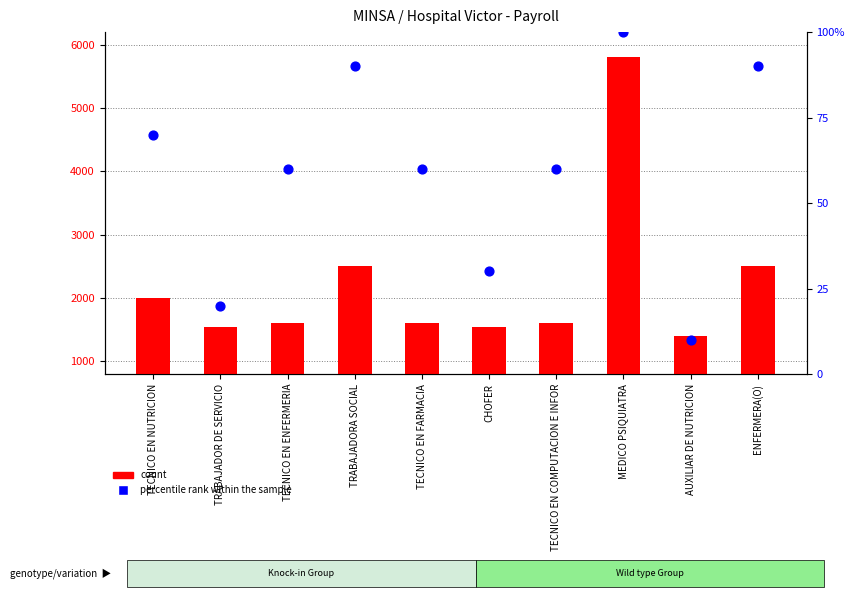

Which series has the widest spread of Y values?

count